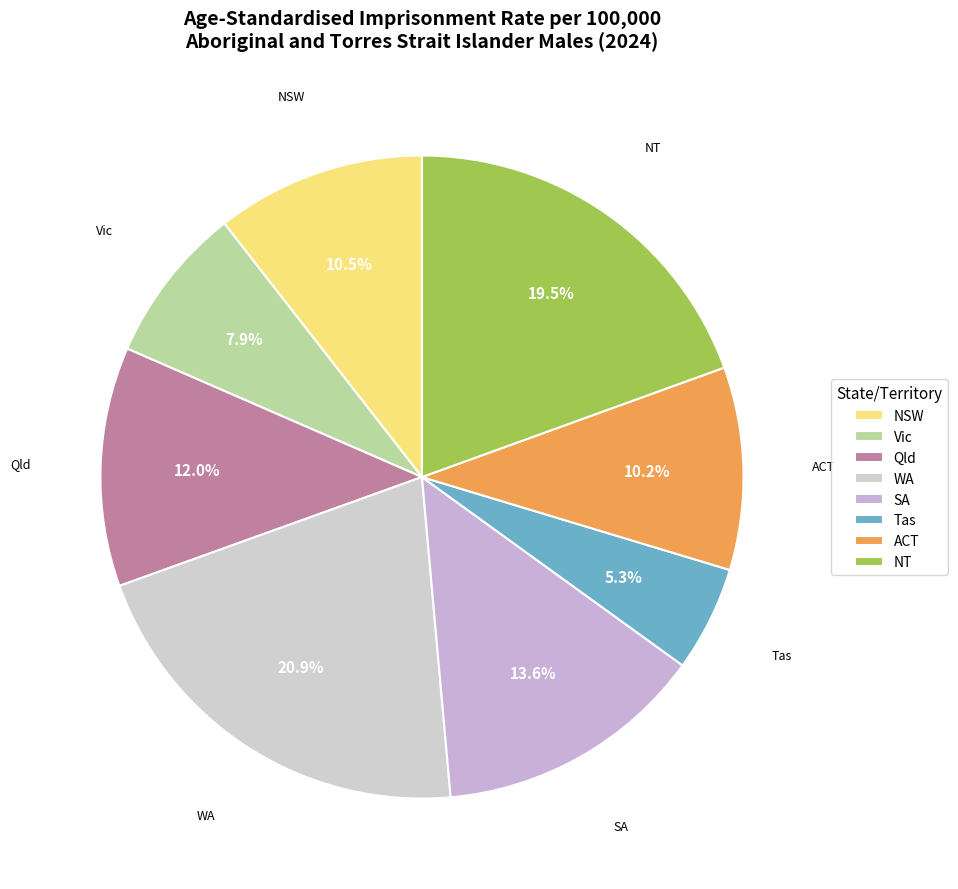

Approximately how many times larger is the value at WA compared to Qld?

1.7